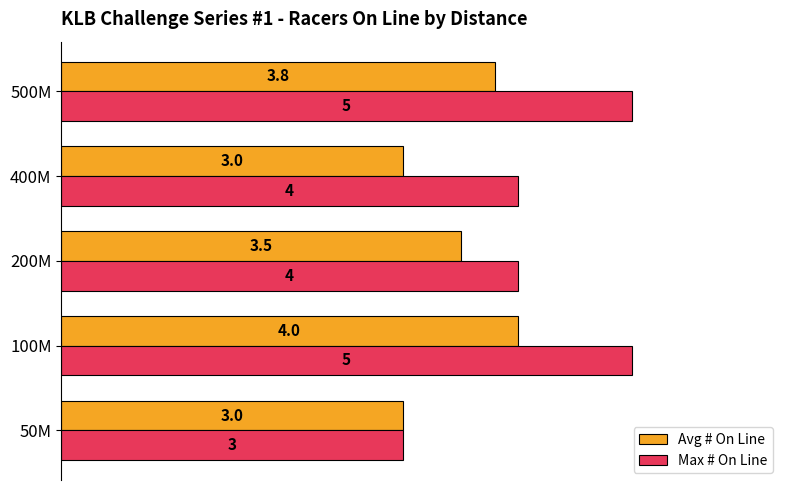

Which series has the widest spread of values?

Max # On Line